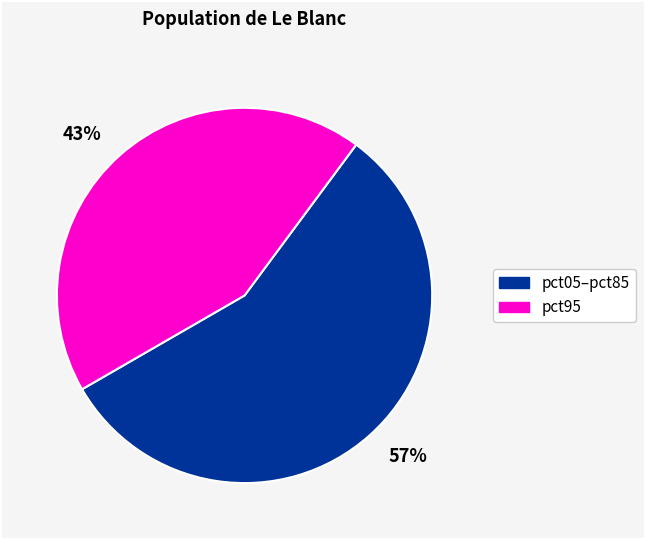

Does any single category account for the majority?

Yes